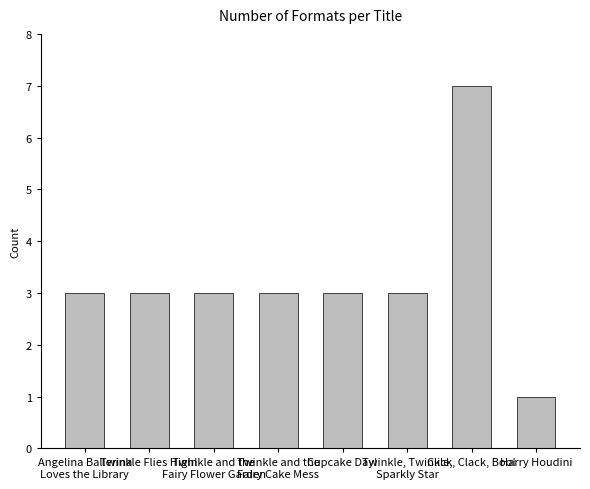

What position from the left is Click, Clack, Boo!?

7